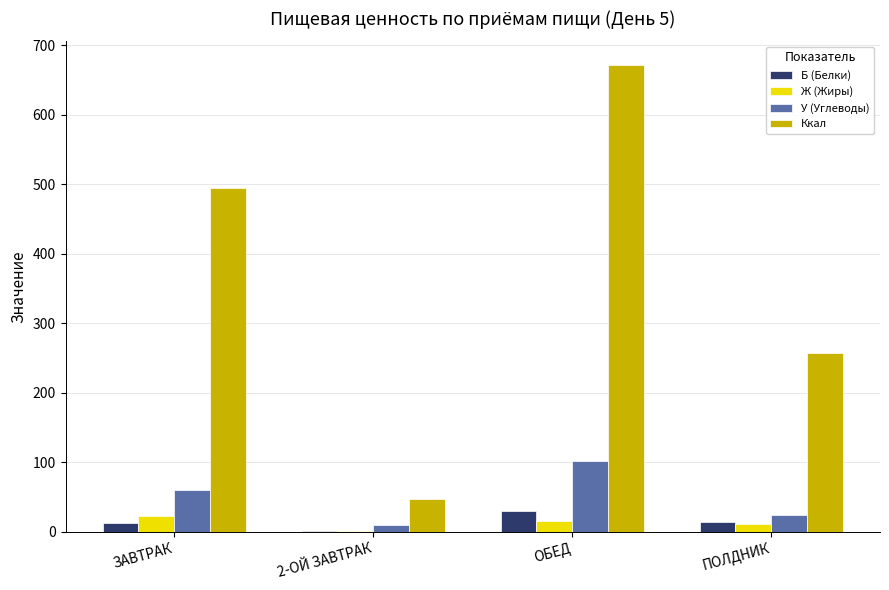

How many groups of bars are there?

4